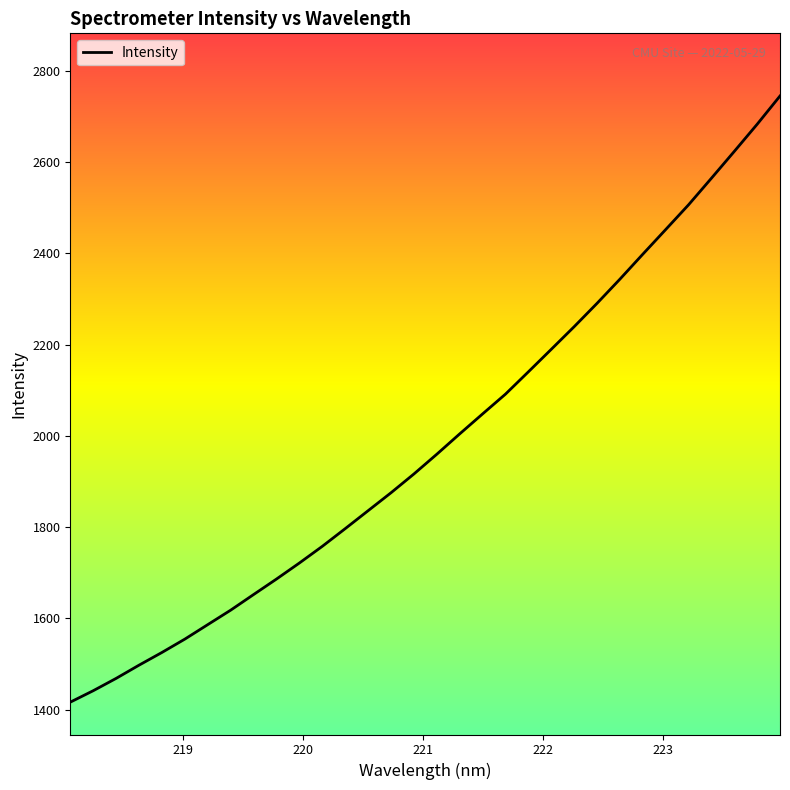

What is the difference between the maximum and minimum values?

1327.8